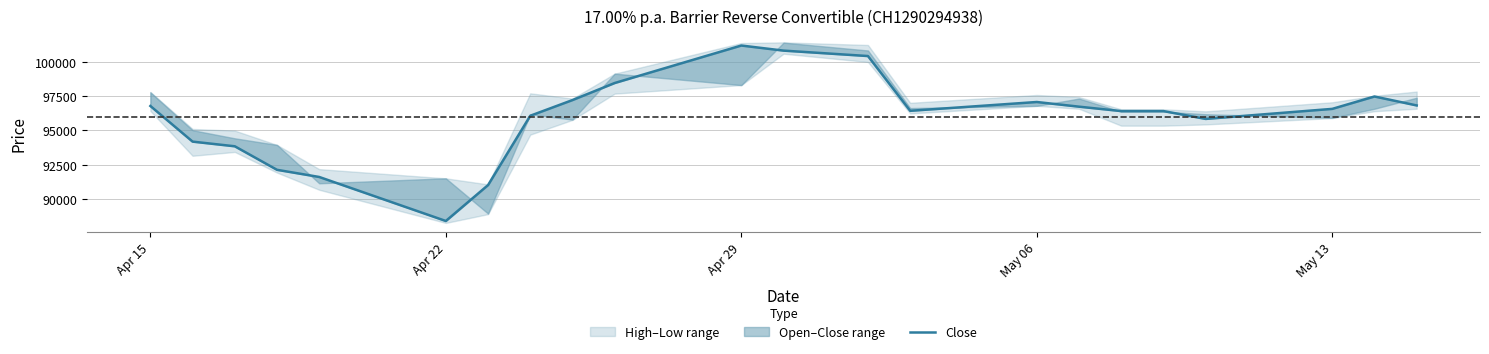

How many interior local valleys (lower than both neighbors) does the data have?

3